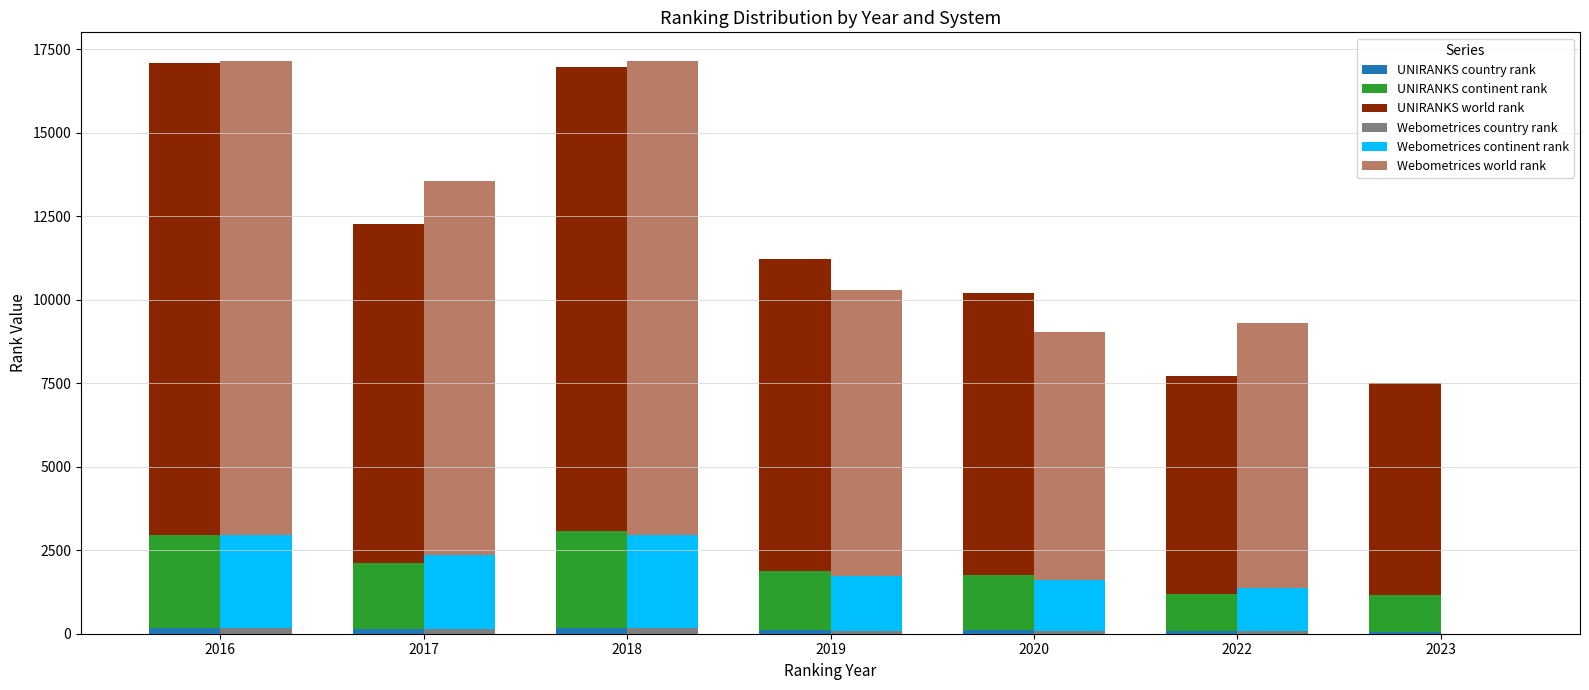

What is the difference between the maximum and minimum values in the UNIRANKS country rank series?

107